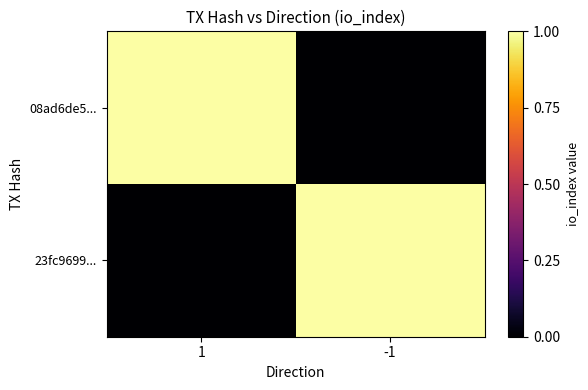

Reading left to right, extract all data points from this chart.

08ad6de5...: 1=1	-1=0
23fc9699...: 1=0	-1=1